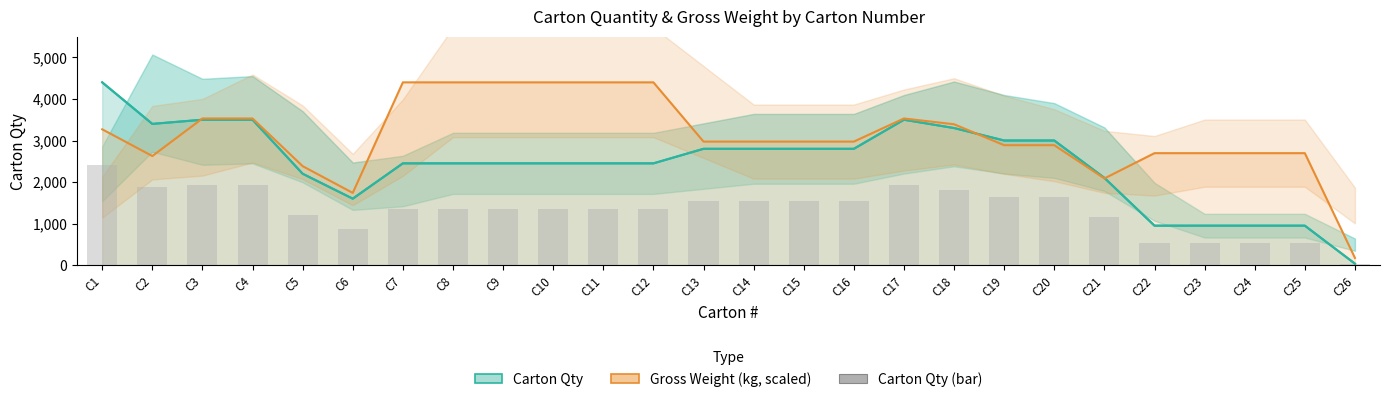

What is the difference between the maximum and minimum values?

4365